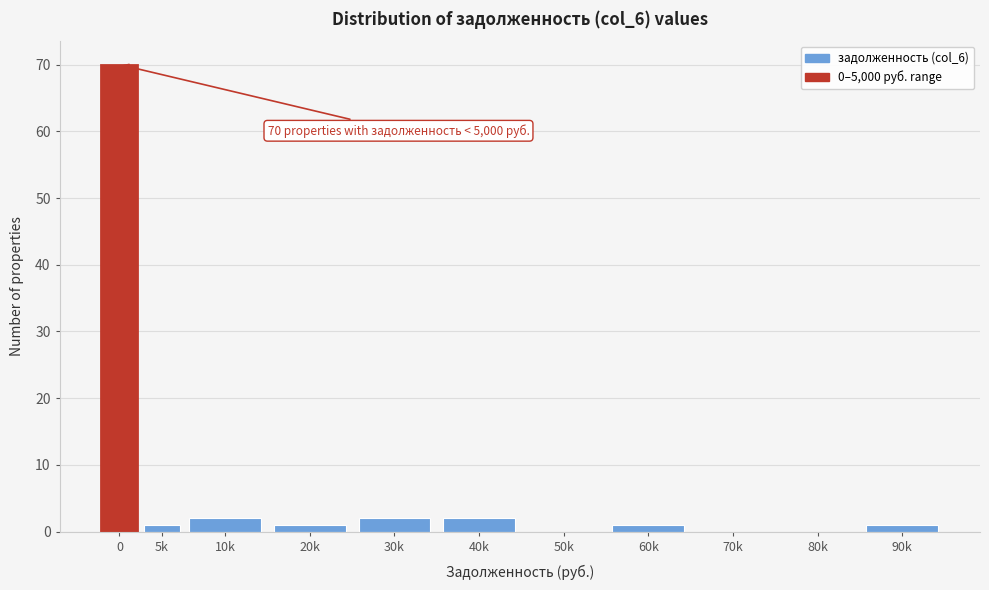

Reading right to left, transcribe all the data shown in this chart.

90k=1	80k=0	70k=0	60k=1	50k=0	40k=2	30k=2	20k=1	10k=2	5k=1	0=70